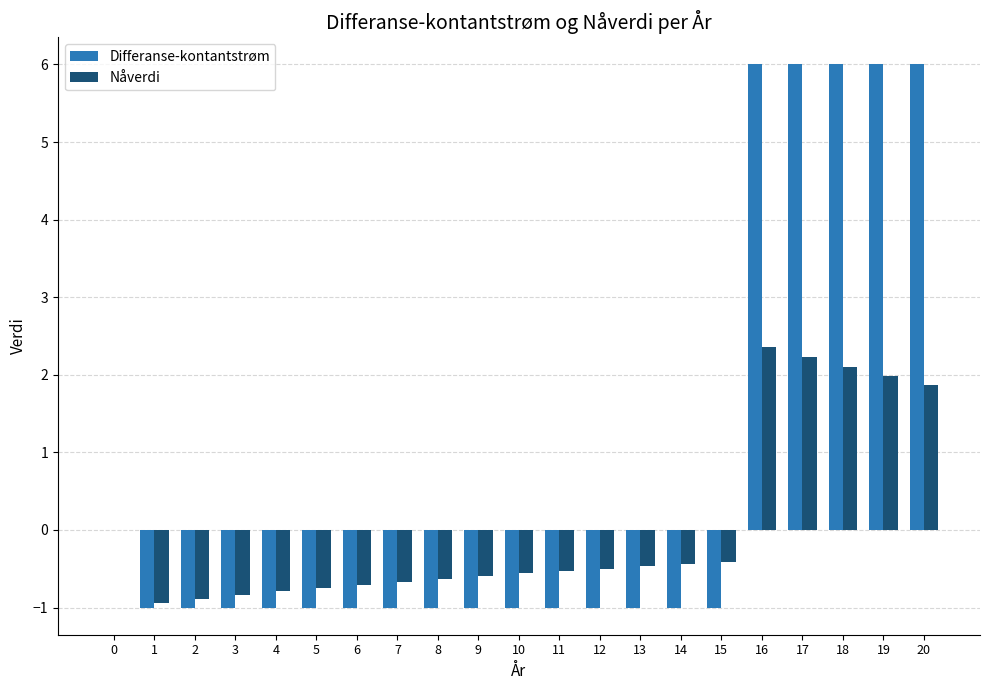

What is the sum of all Nåverdi values?

0.8